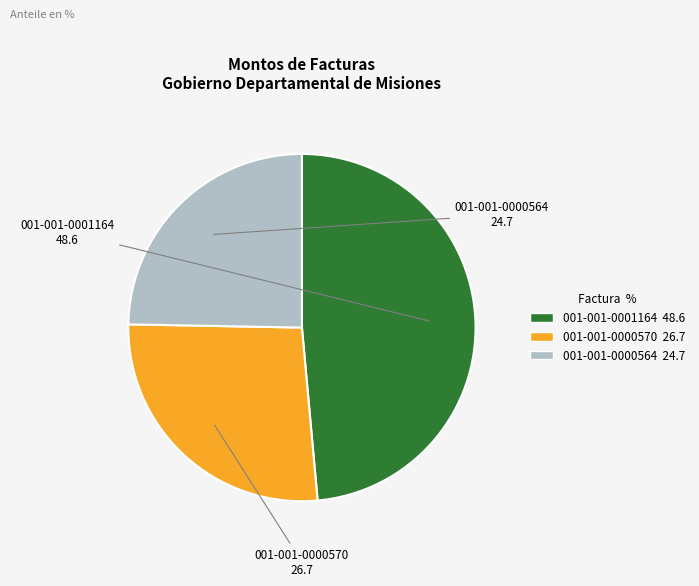

The 001-001-0001164 slice represents 63% of the pie. True or false?

False